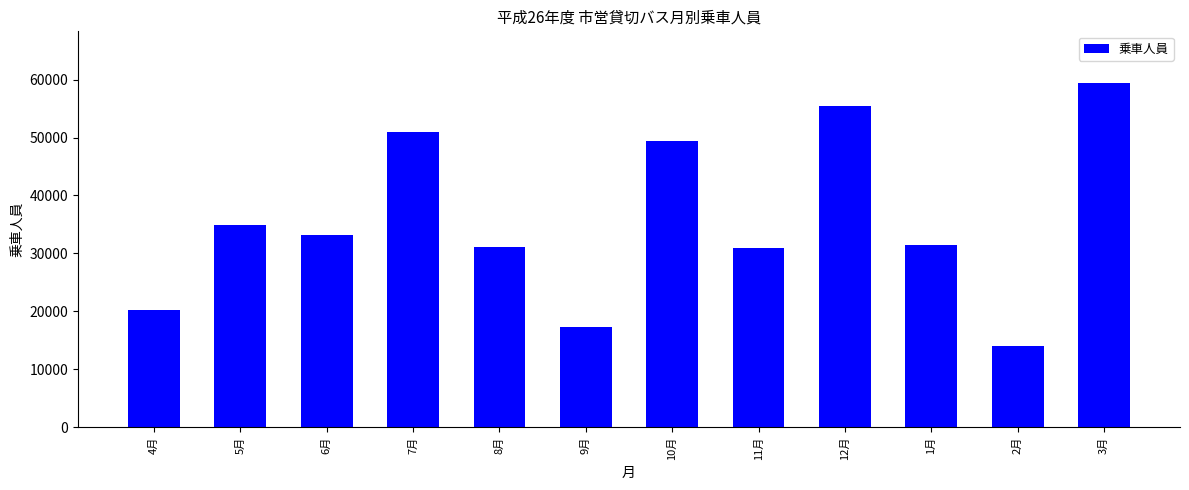

Where is the data nearest to the value 36720?

5月